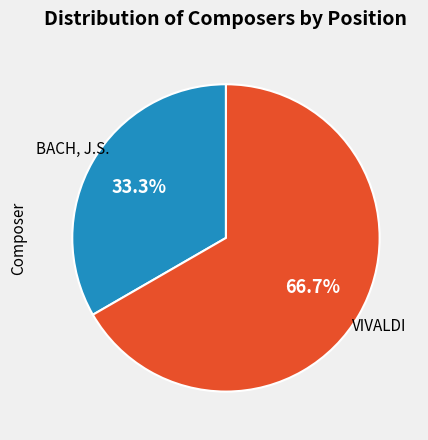

To the nearest percent, what is the difference between the largest and smallest slice percentages?

33%